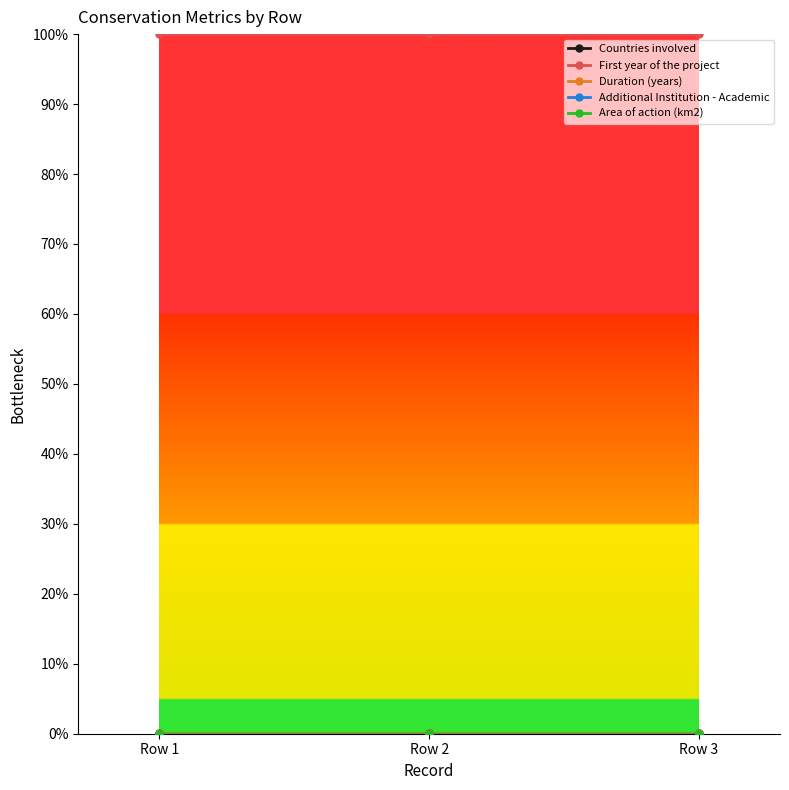

At how many categories does at least one series exceed 14?

3